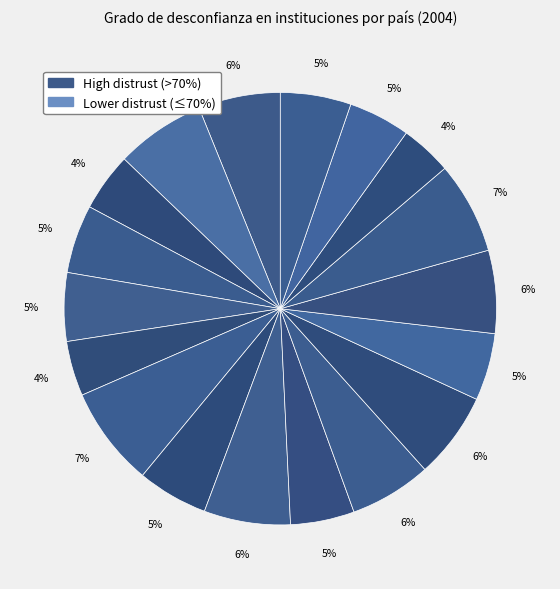

How many segments does this pie chart have?

18